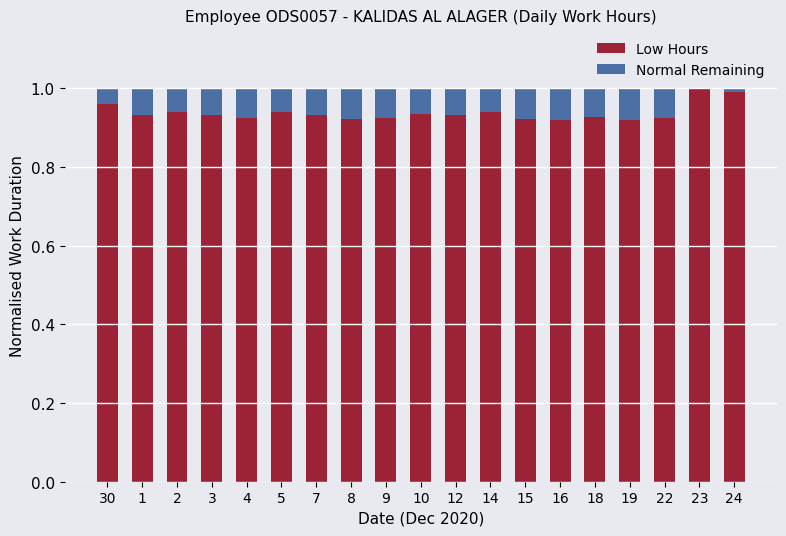

The value of Low Hours at 24 is 1.0. True or false?

True